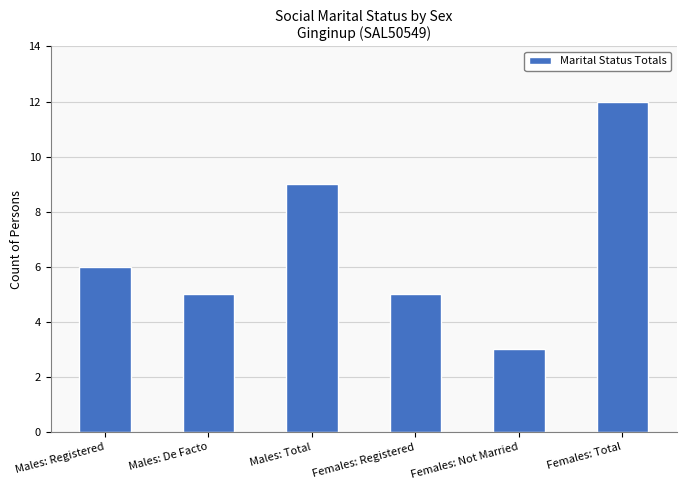

At which category does the chart reach its minimum across all series?

Females: Not Married